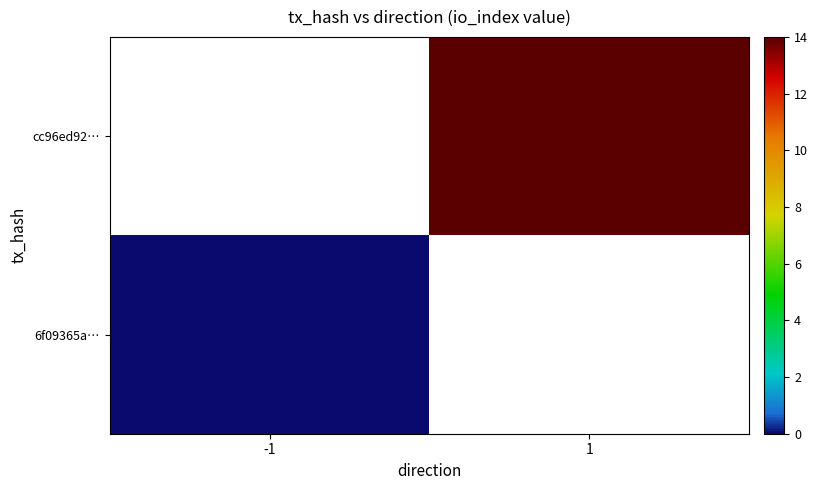

Which has a higher value, -1 or 1?

1